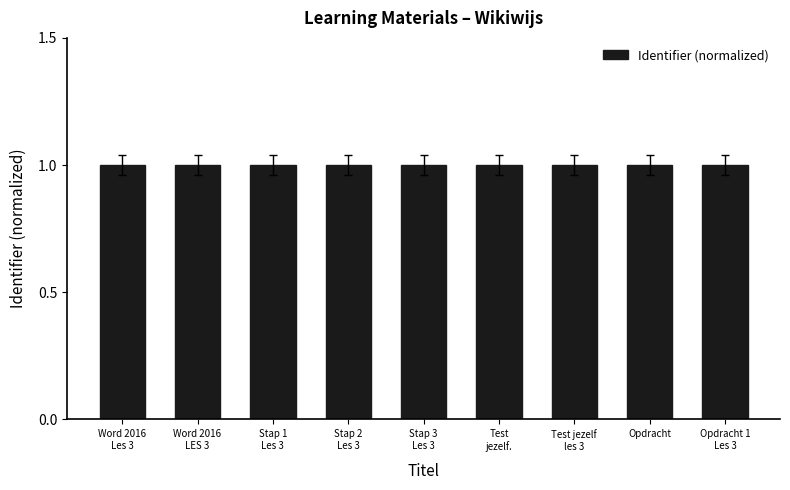

What is the value of the 7th bar from the left?

1.0